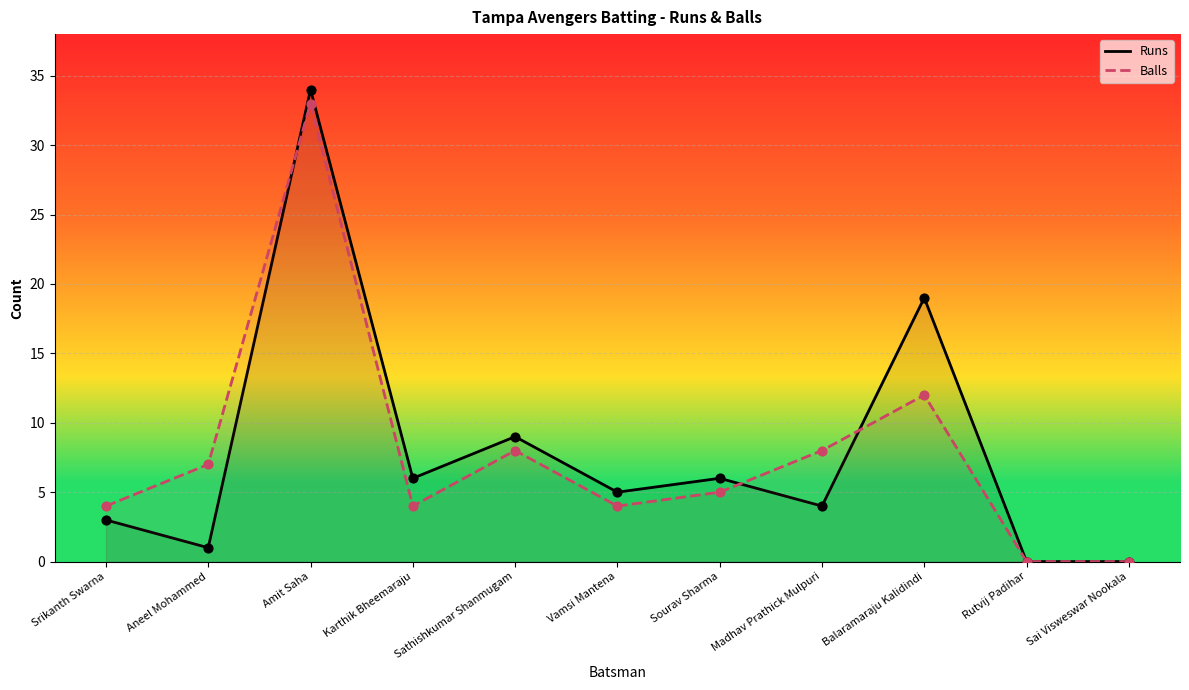

Which series reaches the maximum Y coordinate?

Runs